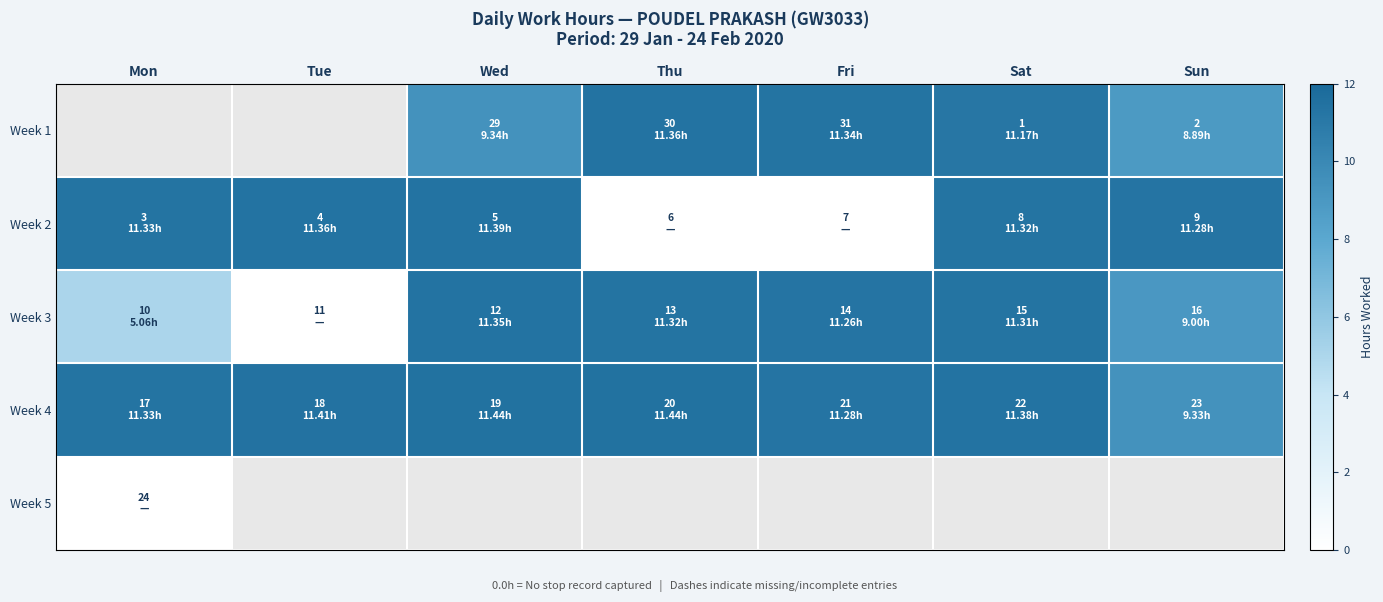

What is the difference between the second highest and minimum values in the Week 2 series?

11.4